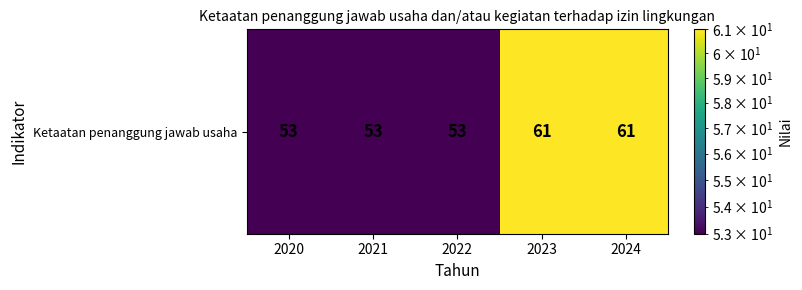

Read the value at 2024.

61